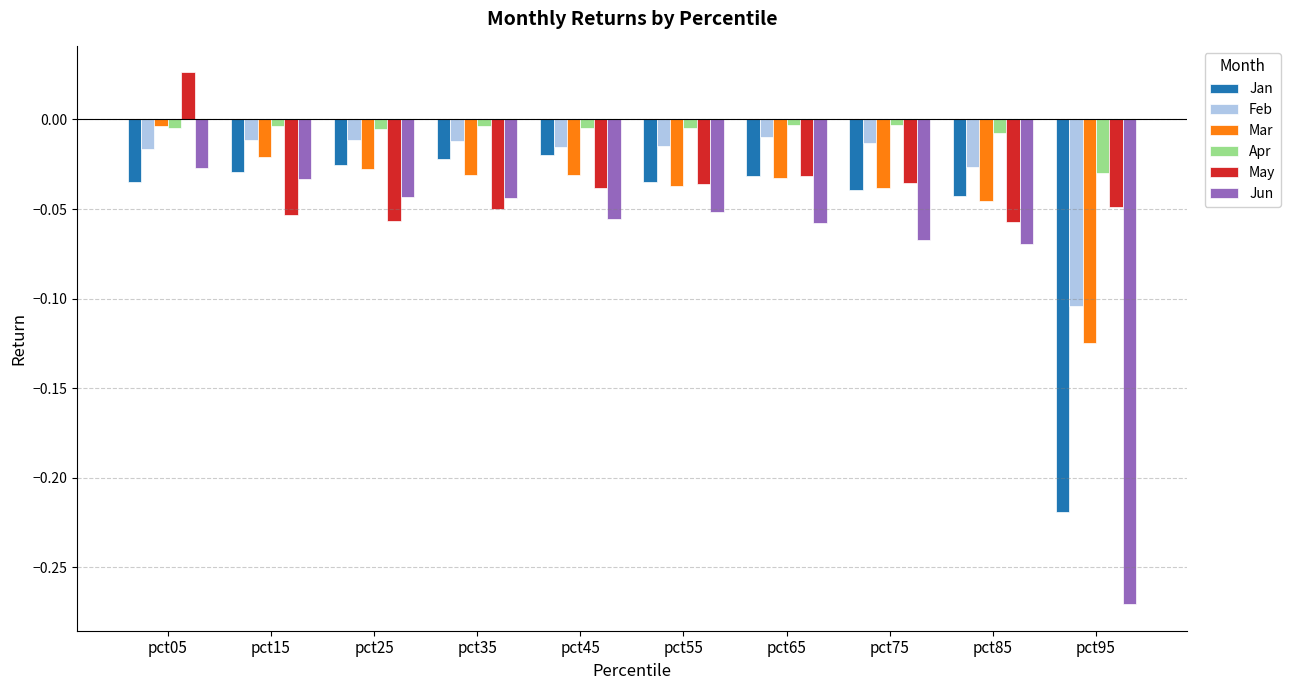

Does the chart contain any negative values?

Yes